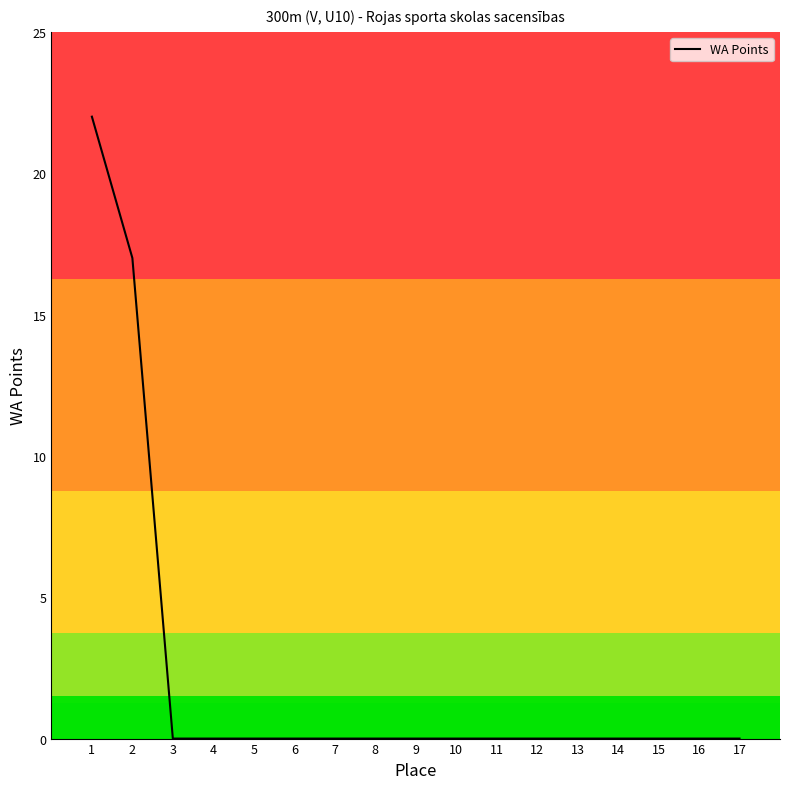

What is the greatest value displayed?

22